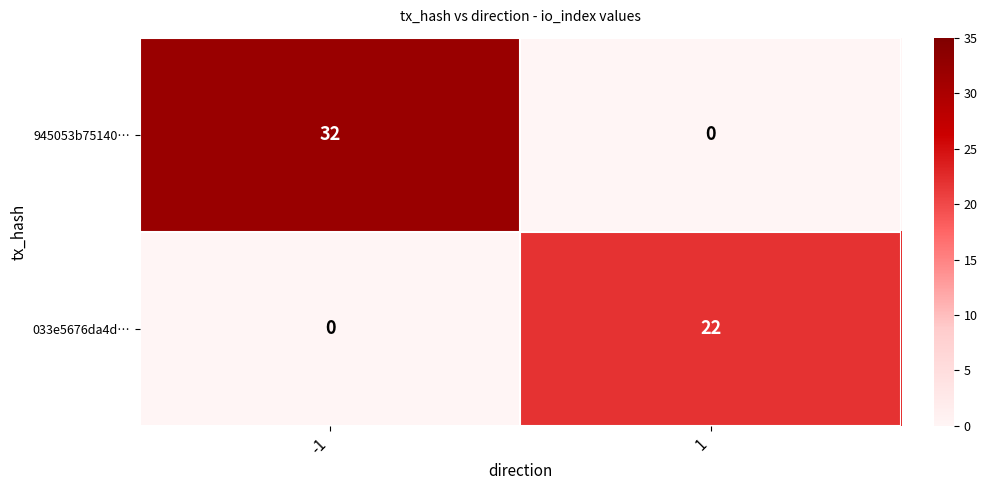

Which series changed the most between -1 and 1?

945053b75140…